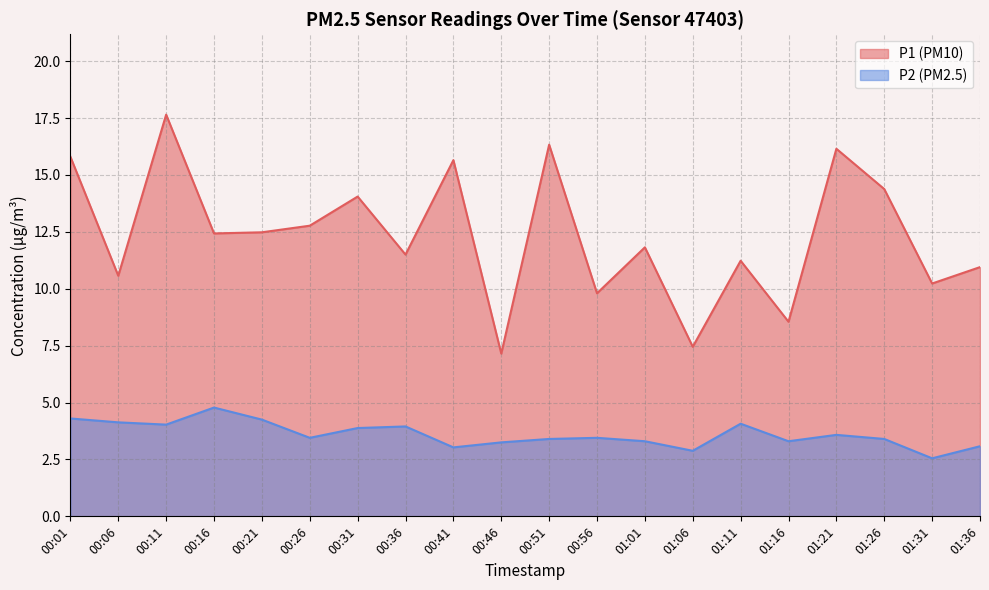

True or false: P2 and P1 cross at least once.

False